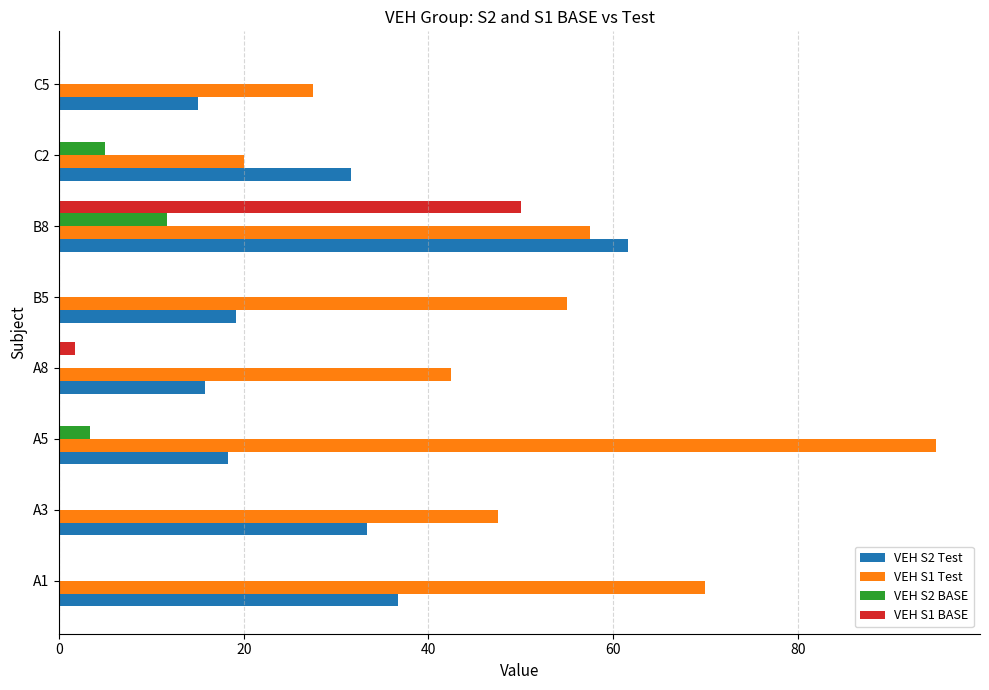

What is the maximum value shown in the chart?

95.0